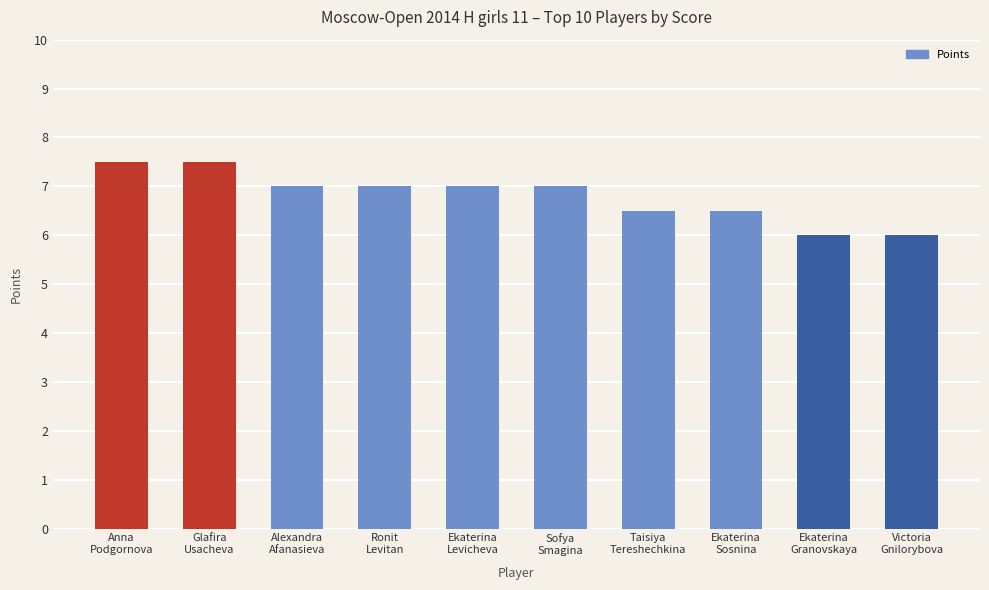

What is the ratio of the value at Glafira
Usacheva to the value at Ronit
Levitan?

1.1